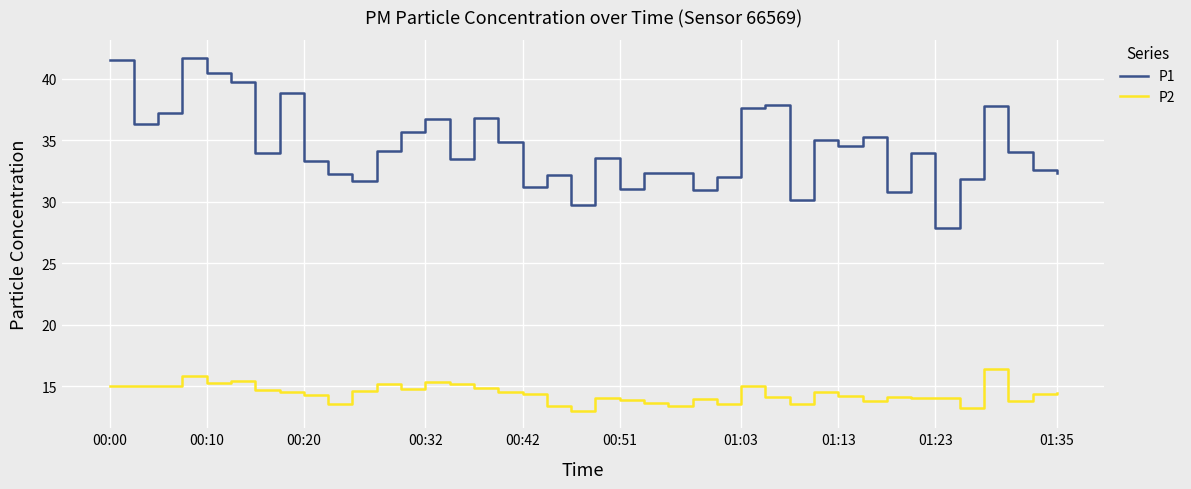

What is the maximum value for P1?

41.7